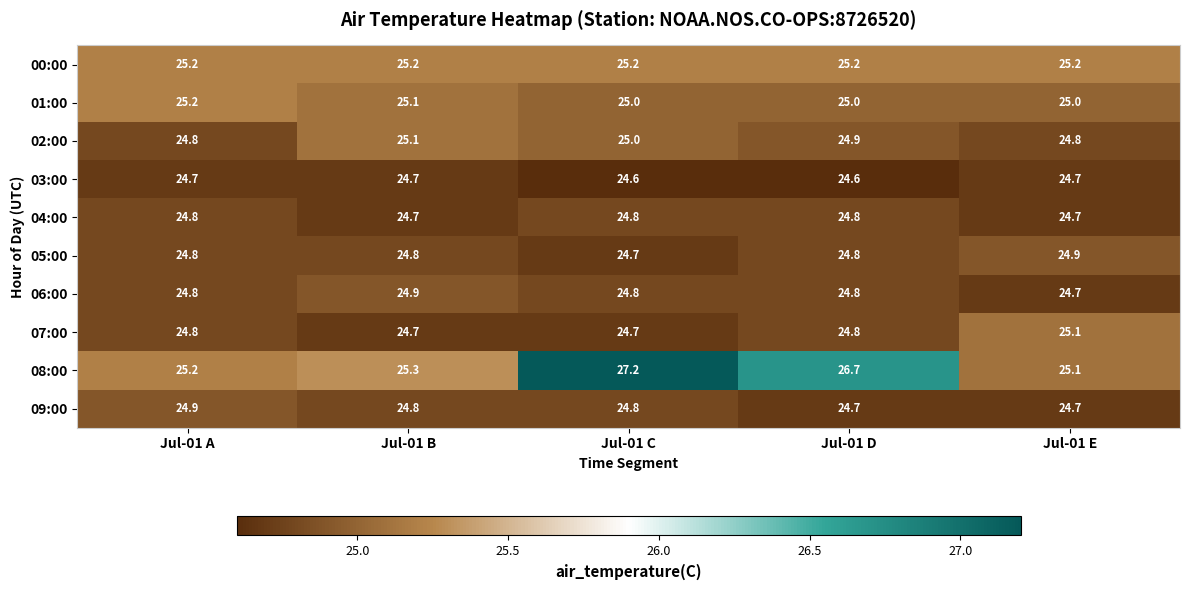

Count the 06:00 values in the range 24 to 25.

5